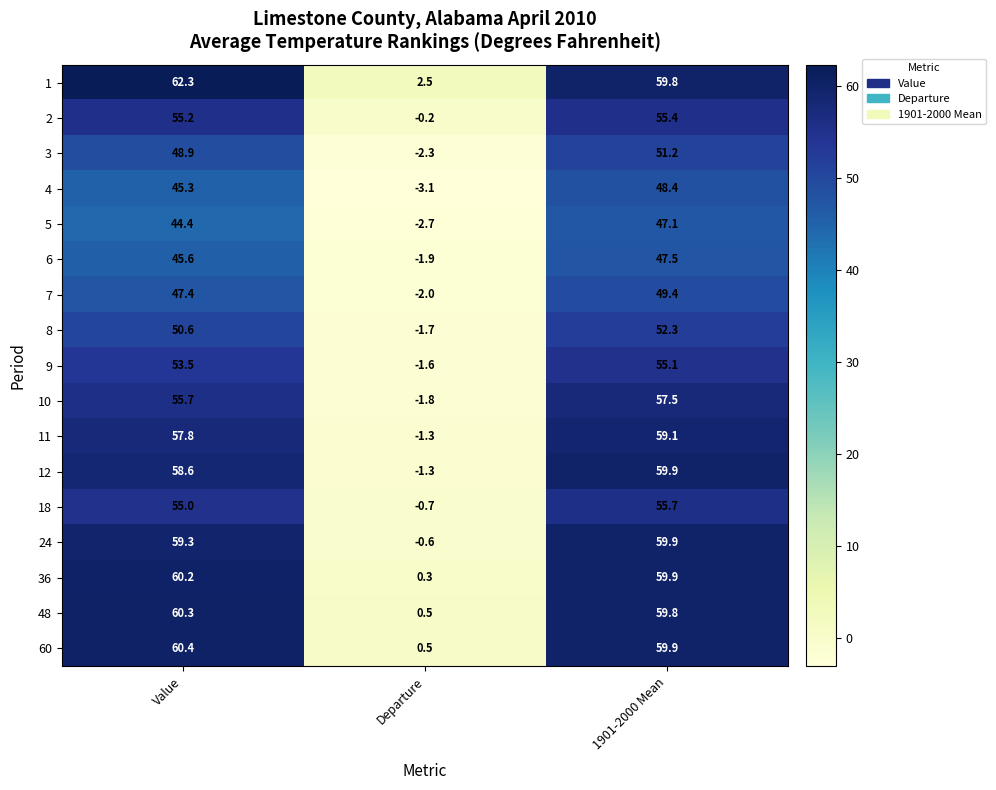

Where is 11 nearest to the value 28?

Departure